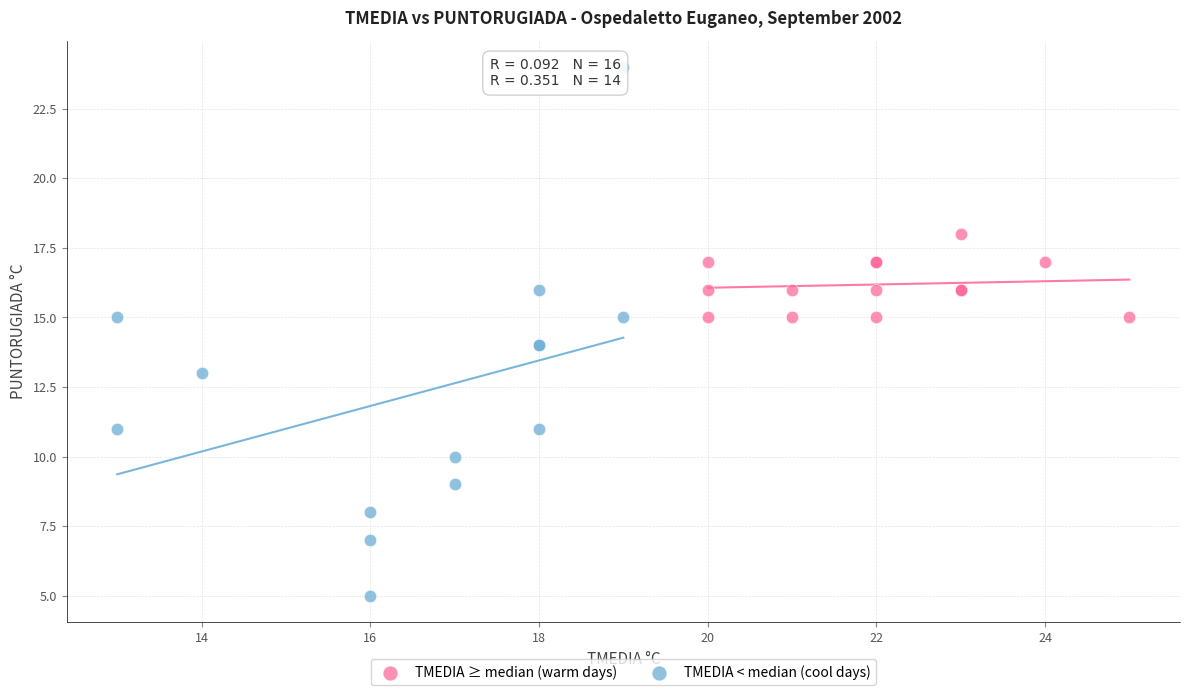

Which series has the widest spread of Y values?

TMEDIA < median (cool days)